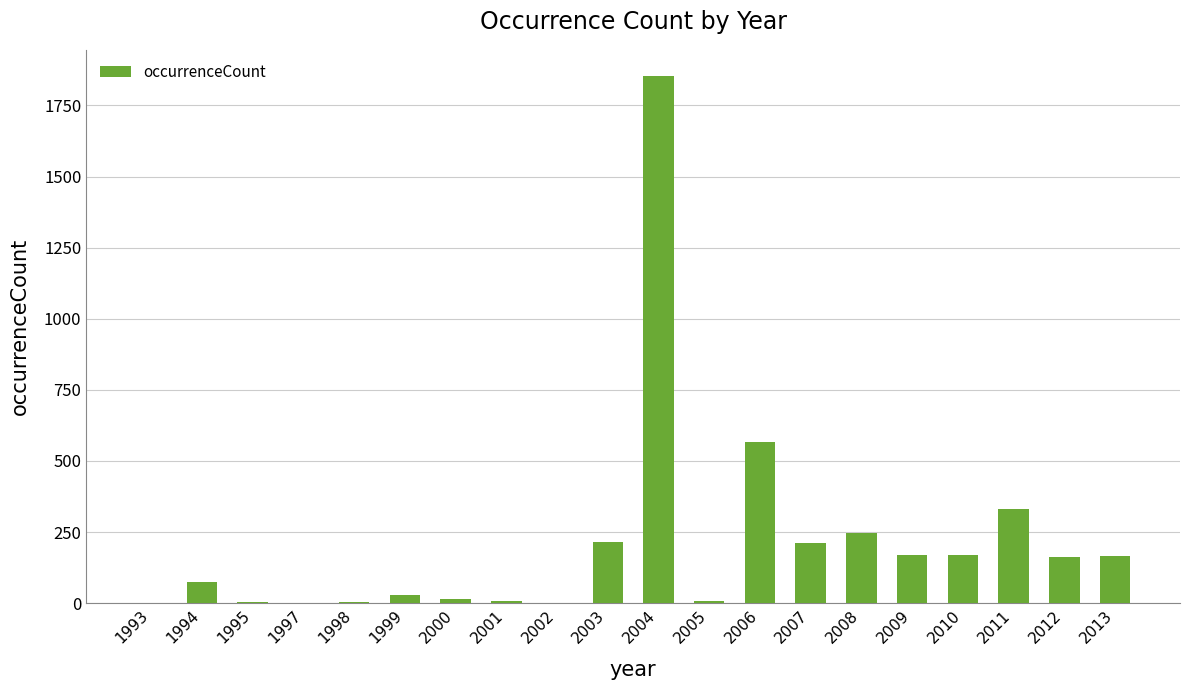

What is the average value?

212